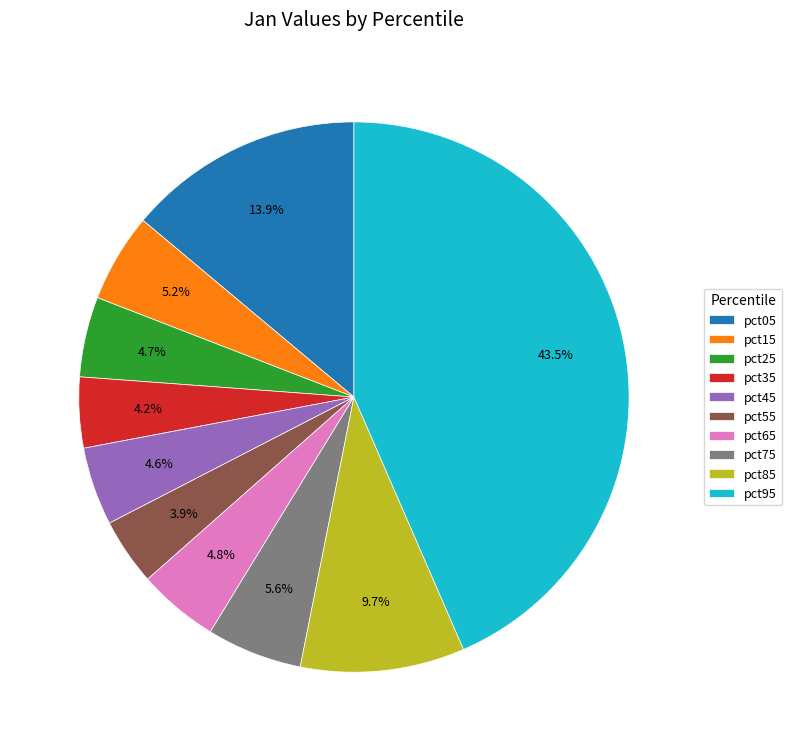

To the nearest percent, what is the average slice percentage?

10%